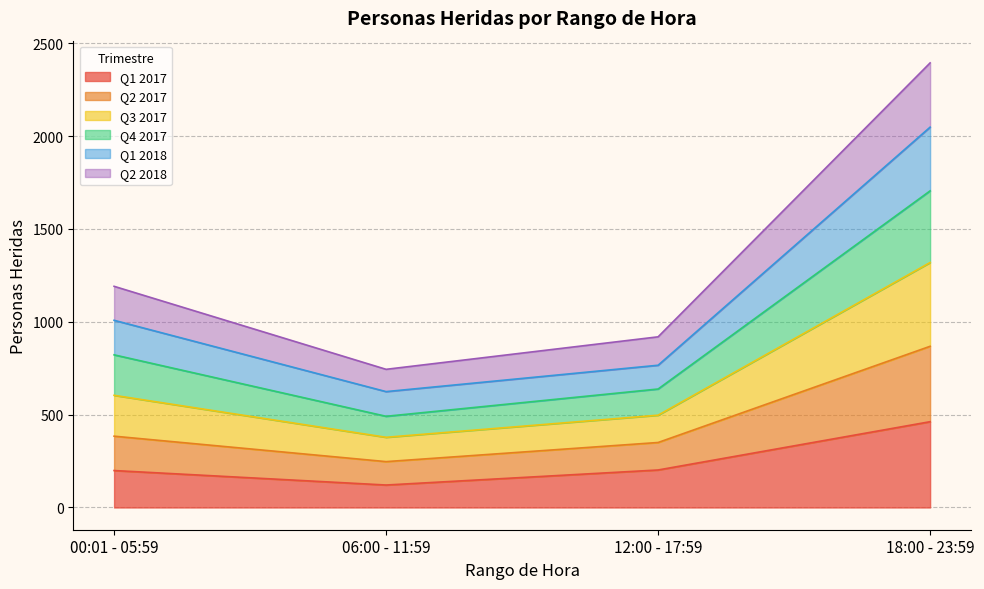

Where does the Q3 2017 series first go above 1008?

18:00 - 23:59